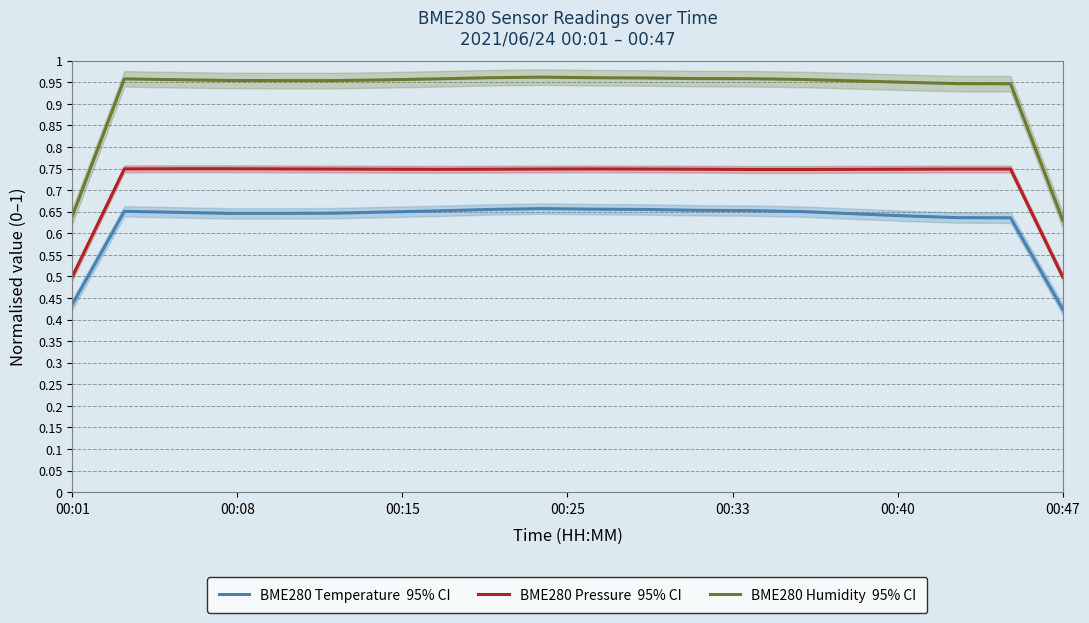

What is the average value of the BME280 Humidity  95% CI series?

0.9